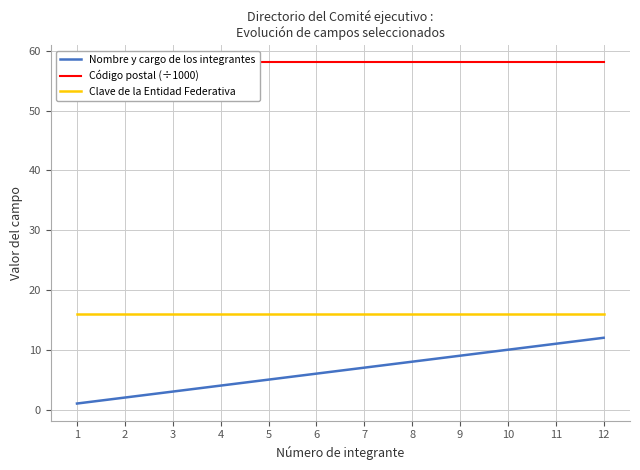

The value of Nombre y cargo de los integrantes at 6 is 10.7. True or false?

False